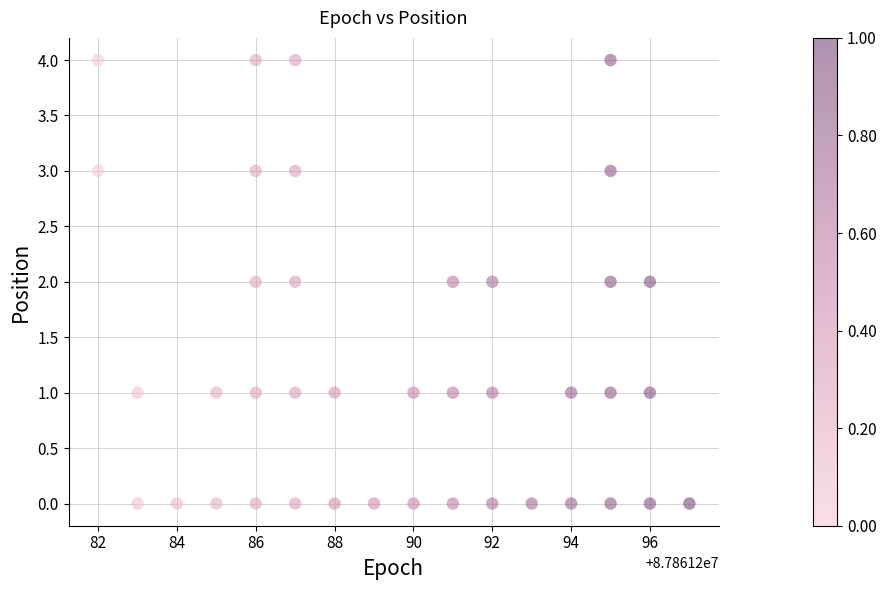

What is the range of Y values (max minus min)?

4